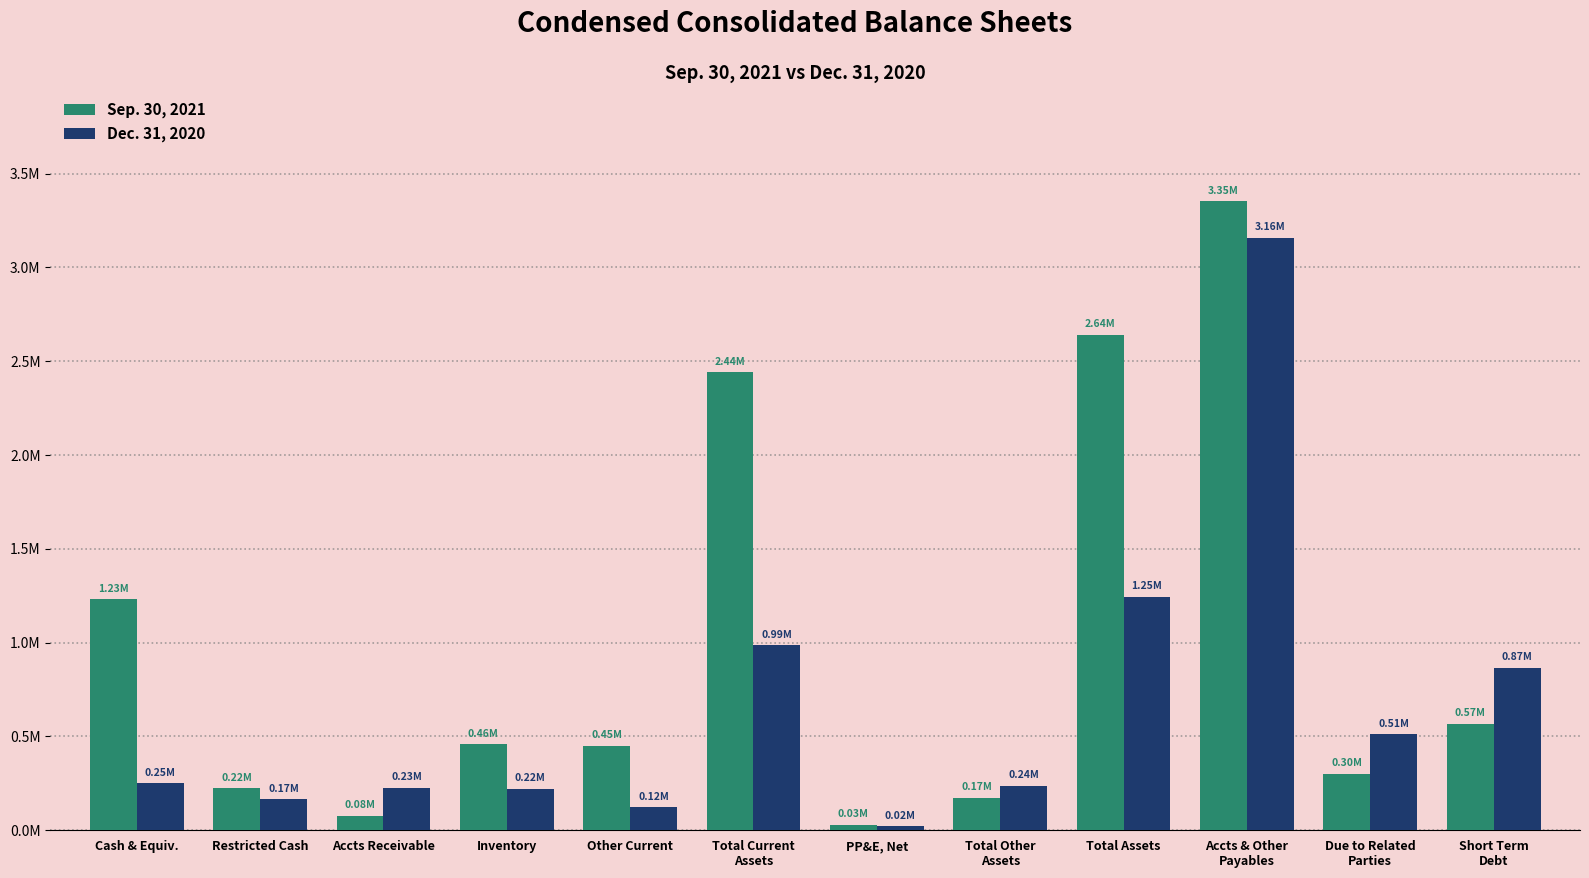

Does the chart contain stacked bars?

No